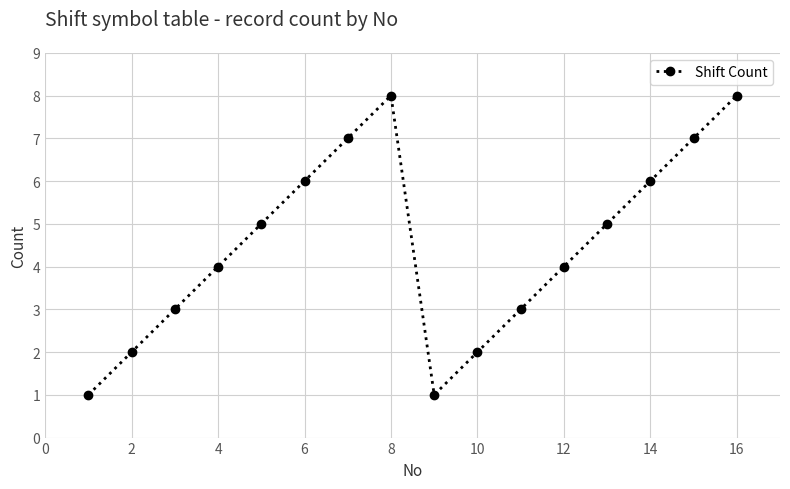

How many data points does each series have?

16